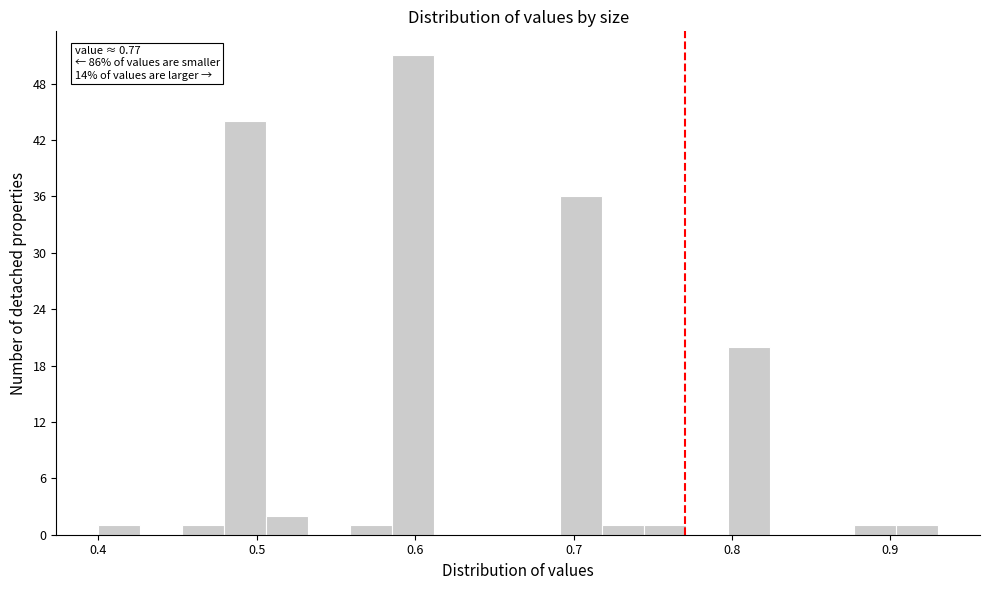

Around what value on the x-axis is the tallest bar? Give the approximate position of its centre, as read against the axis.

0.60